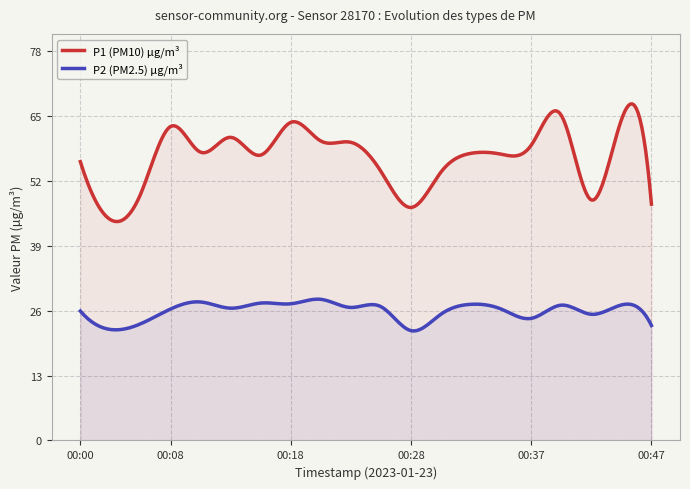

Which category has the lowest value across all series?

00:28